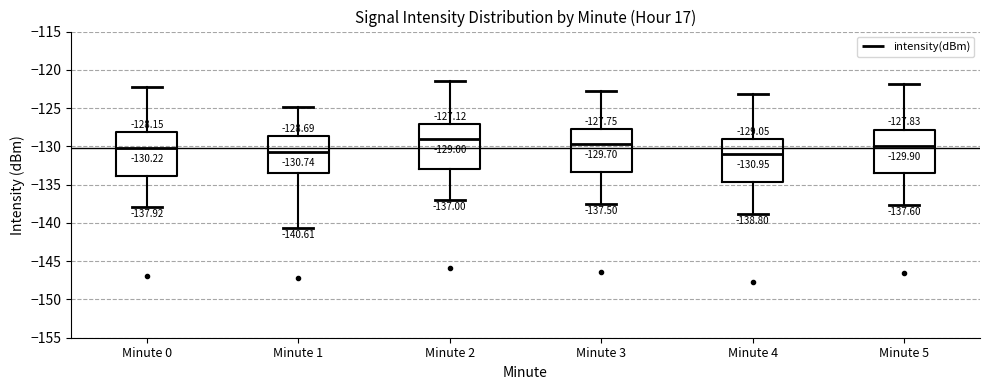

Which box's median line is the highest?

Minute 2